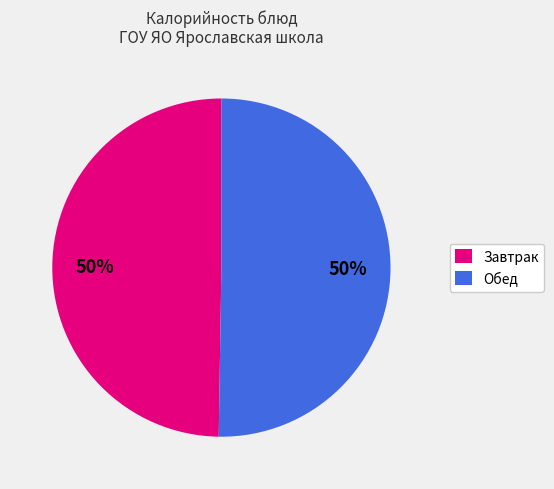

Is it true that Обед is 50% of the pie?

True